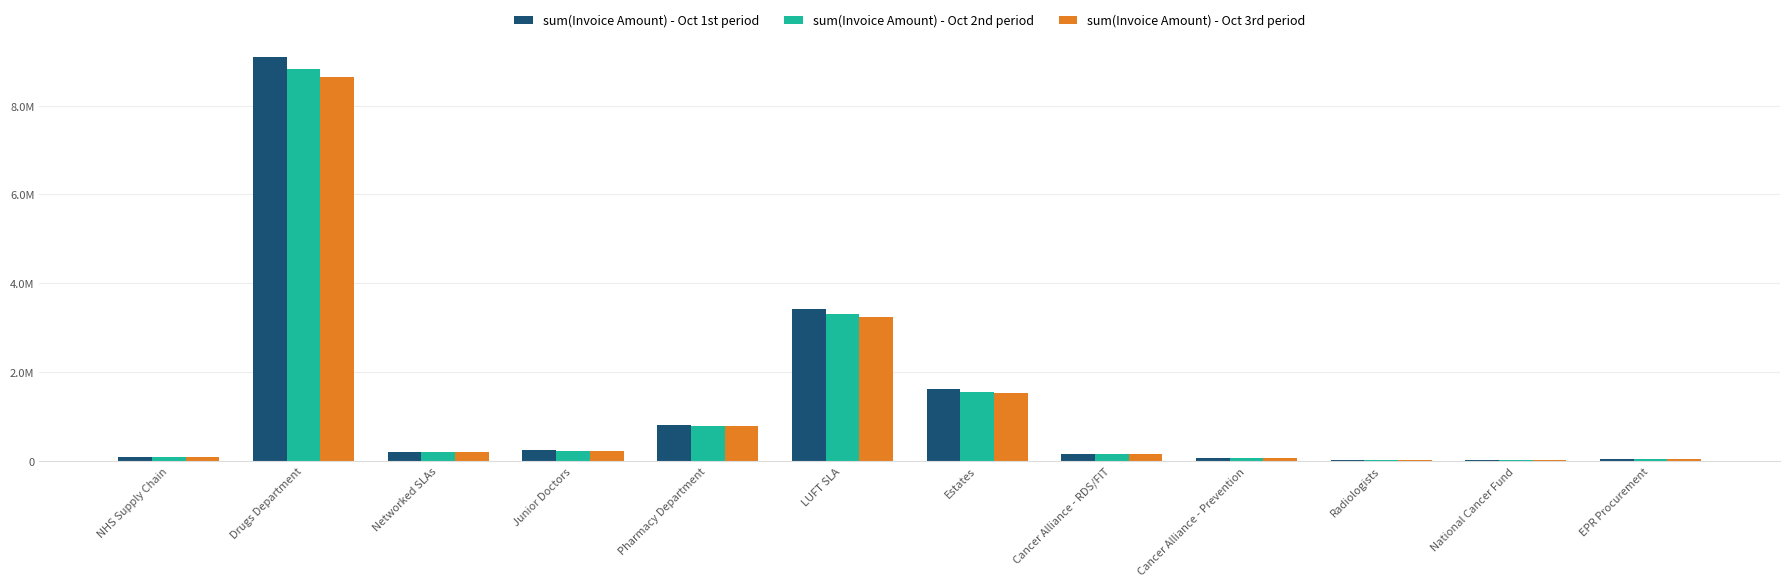

Which series changed the most between Junior Doctors and Estates?

sum(Invoice Amount) - Oct 1st period